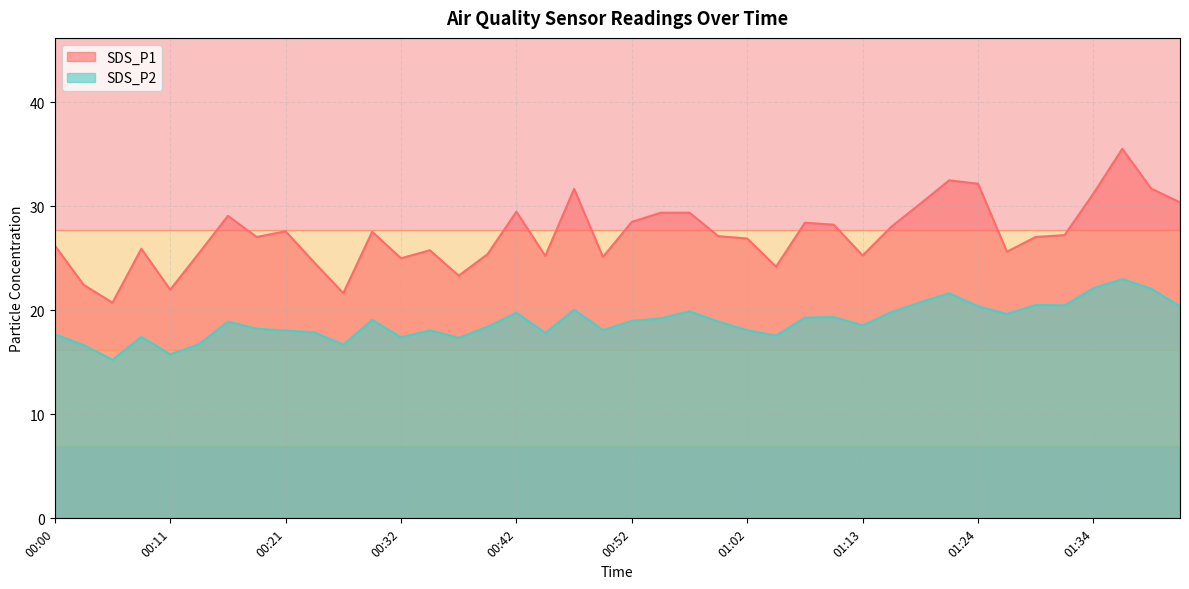

How many lines are shown in the chart?

2